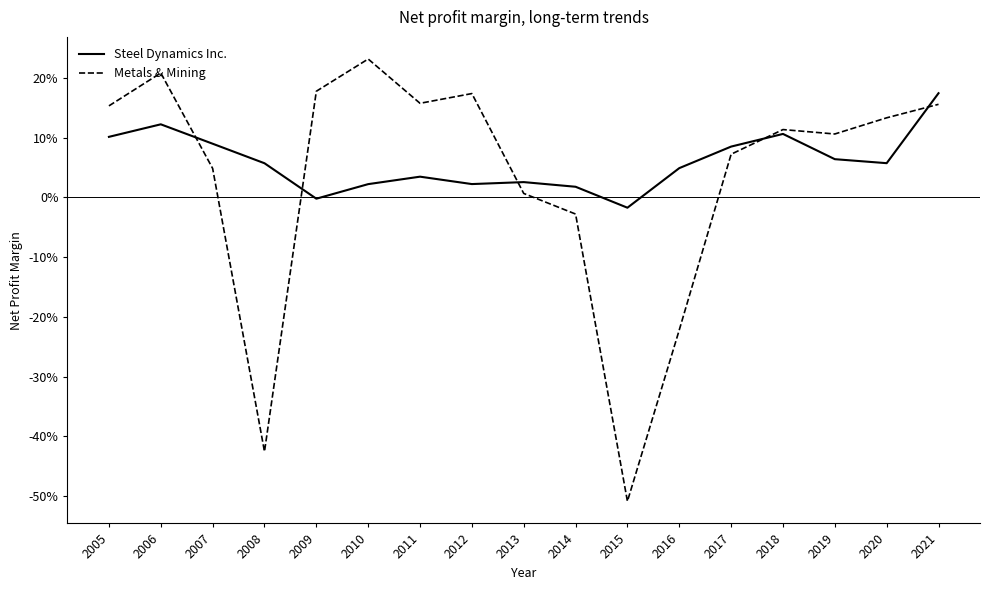

Where do Steel Dynamics Inc. and Metals & Mining first cross each other?

2006 and 2007